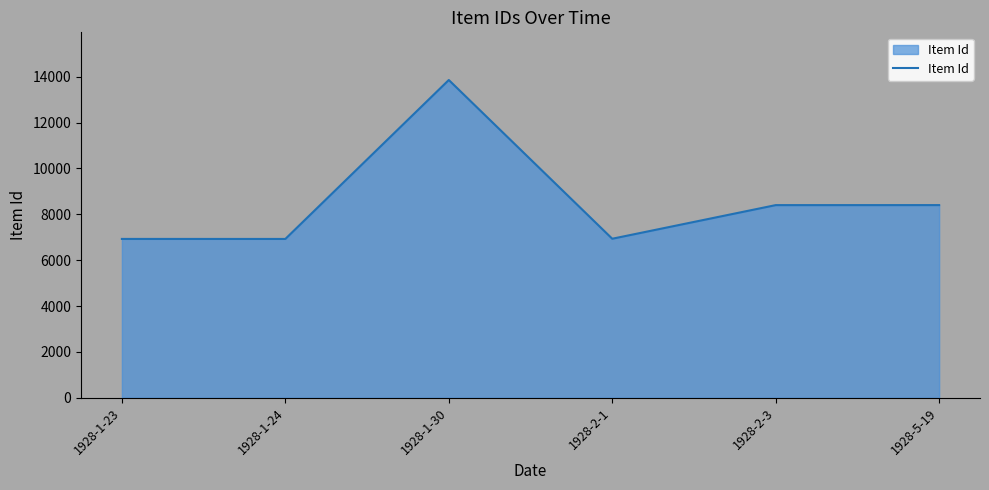

The value at 1928-2-1 is 6934. True or false?

True